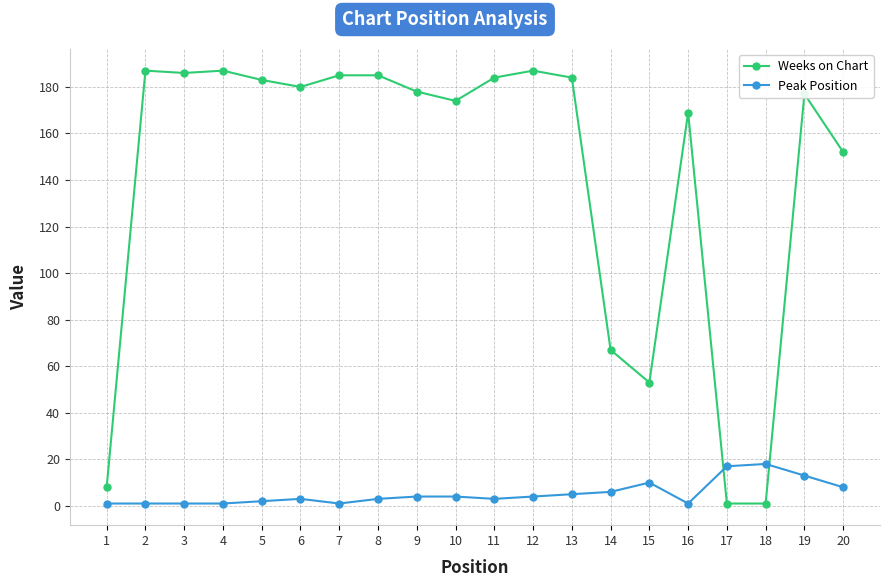

What is the spread (max minus min) of values at 9?

174